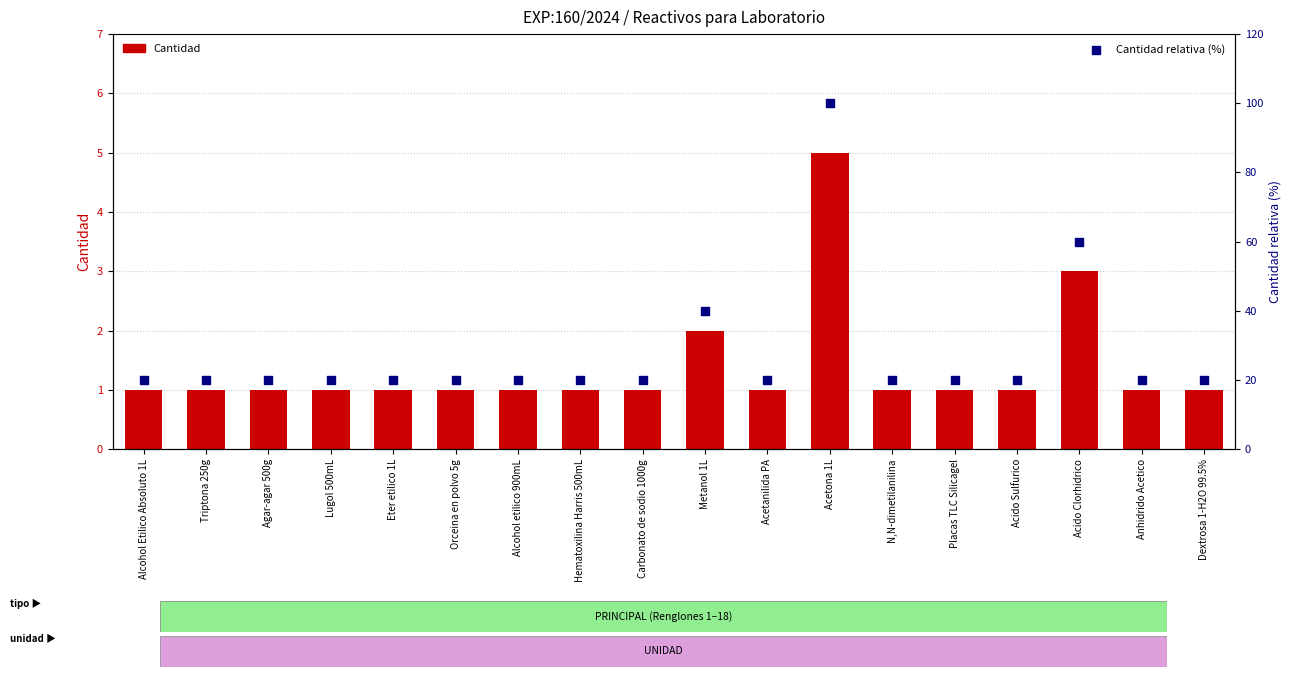

Which series reaches the maximum Y coordinate?

Cantidad relativa (%)